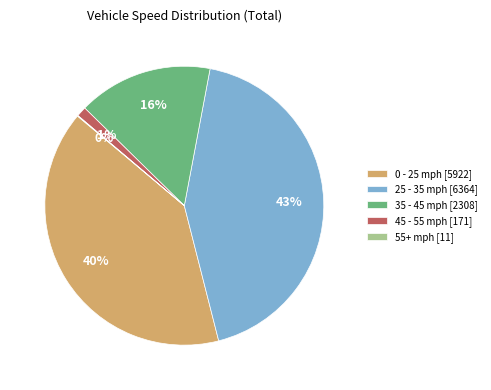

To the nearest percent, what portion does 35 - 45 mph [2308] represent?

16%